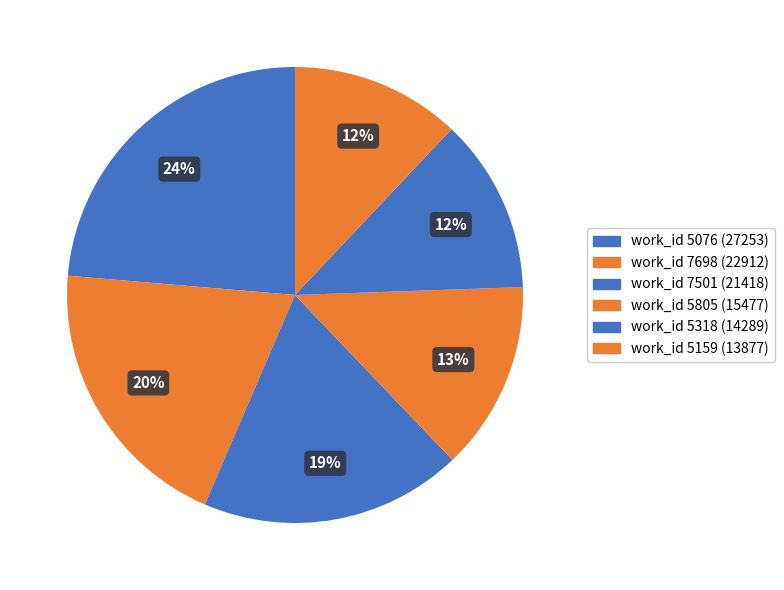

How many slices are in this pie chart?

6